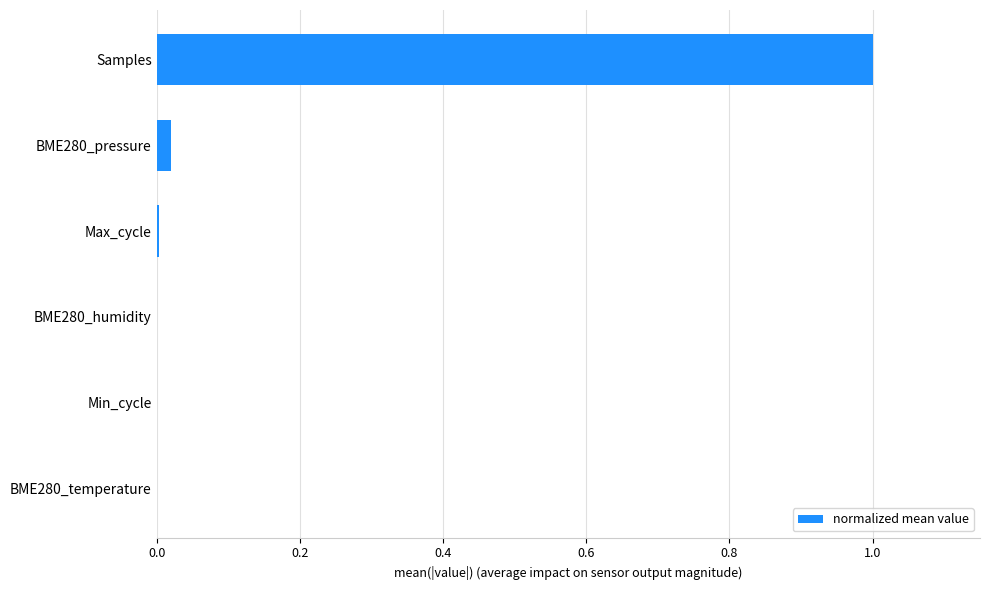

Which category has the highest value across all series?

Samples